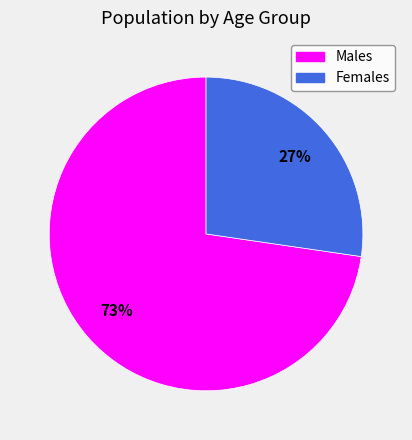

How many slices are in this pie chart?

2